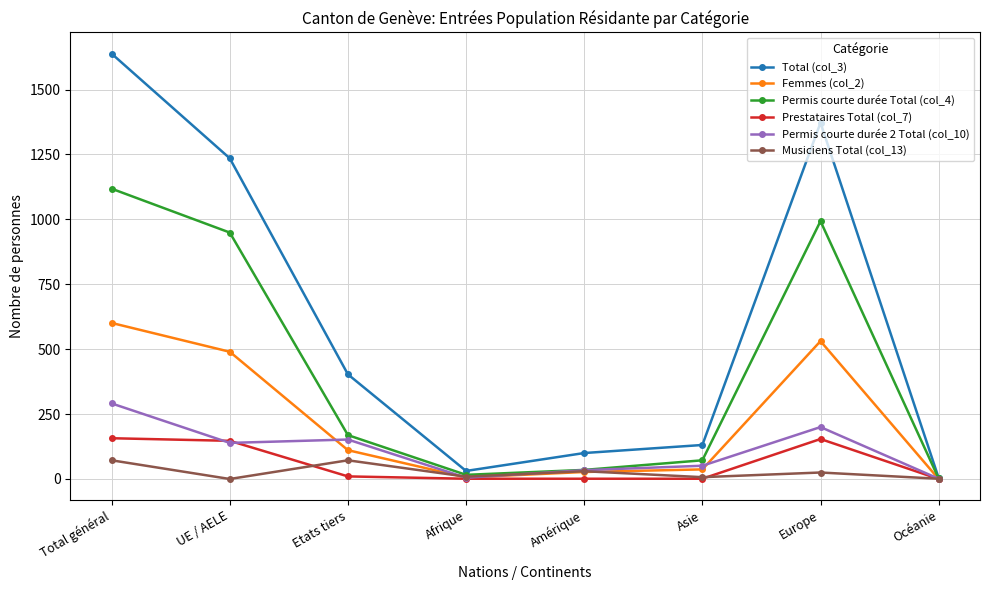

At which category does Permis courte durée Total (col_4) reach its first local peak?

Europe